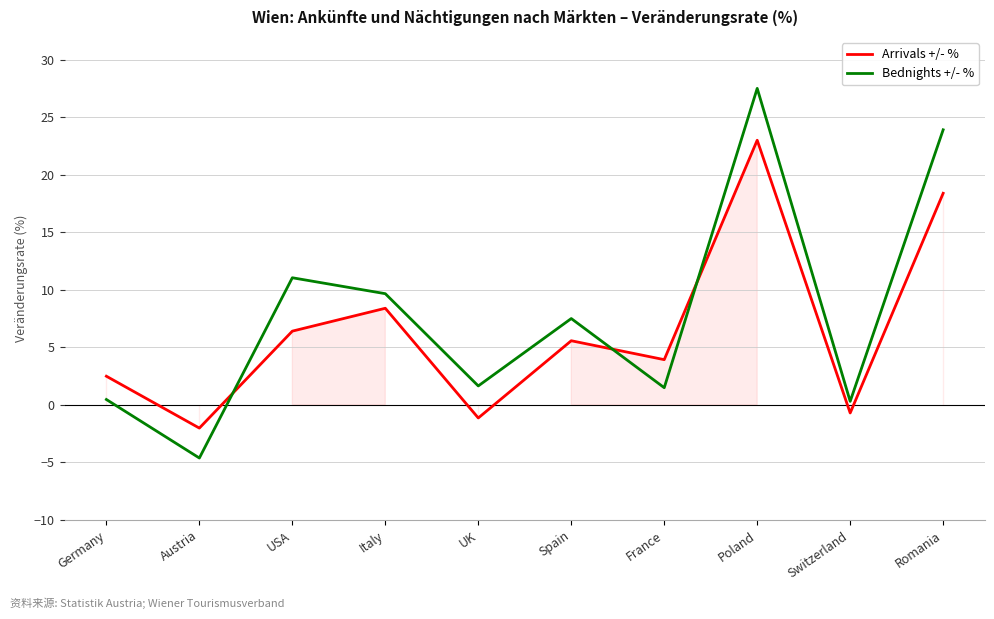

True or false: Arrivals +/- % has a value of 2.7 at Italy.

False